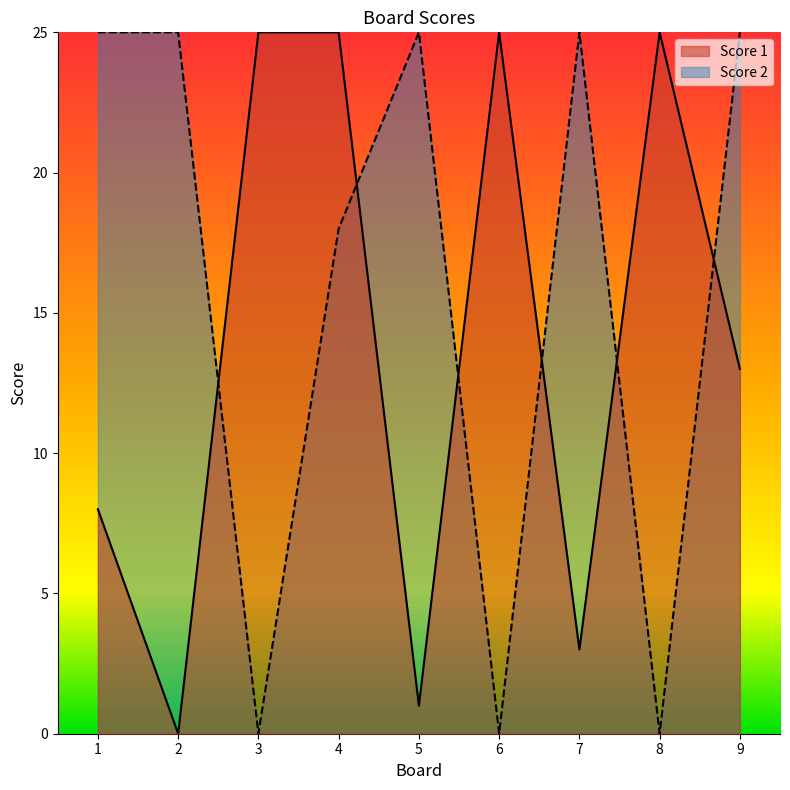

How many times do Score 1 and Score 2 cross each other?

6